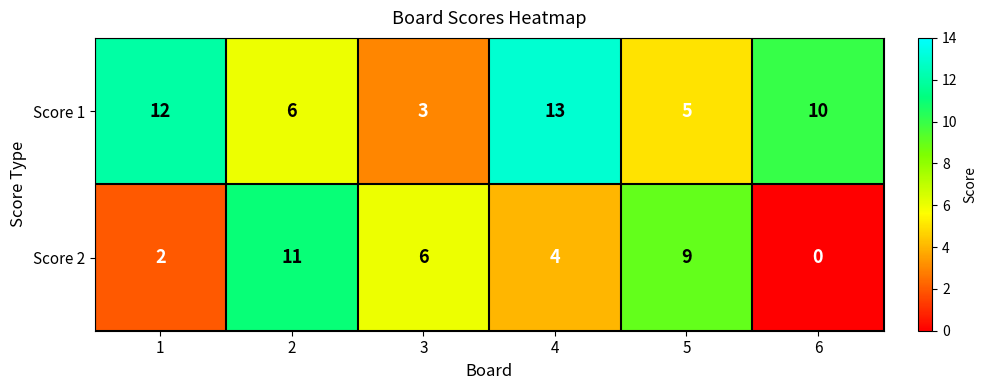

How many categories are shown in the chart?

6